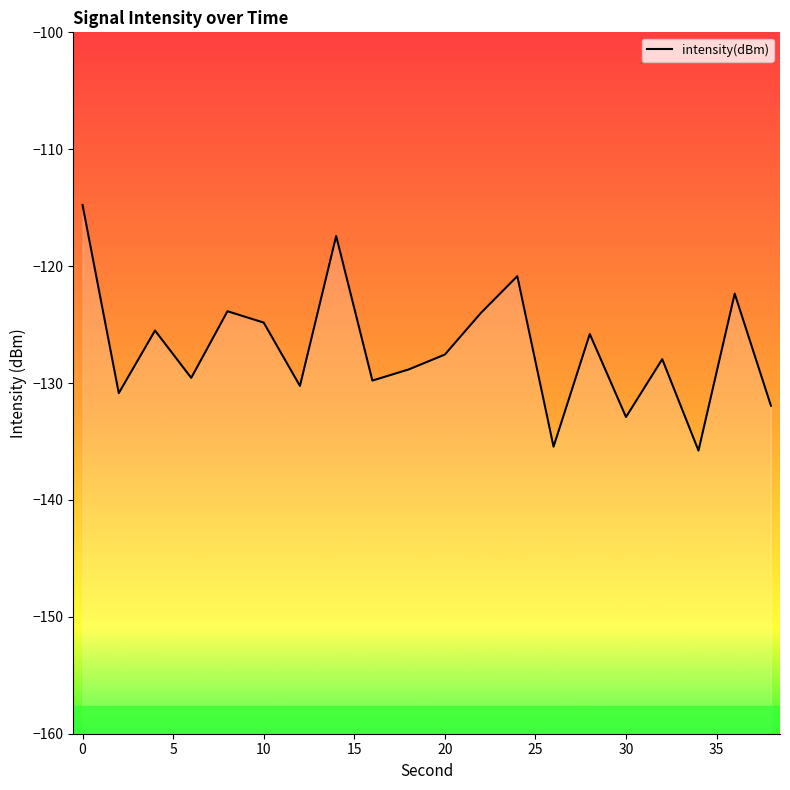

What is the average value?

-127.0